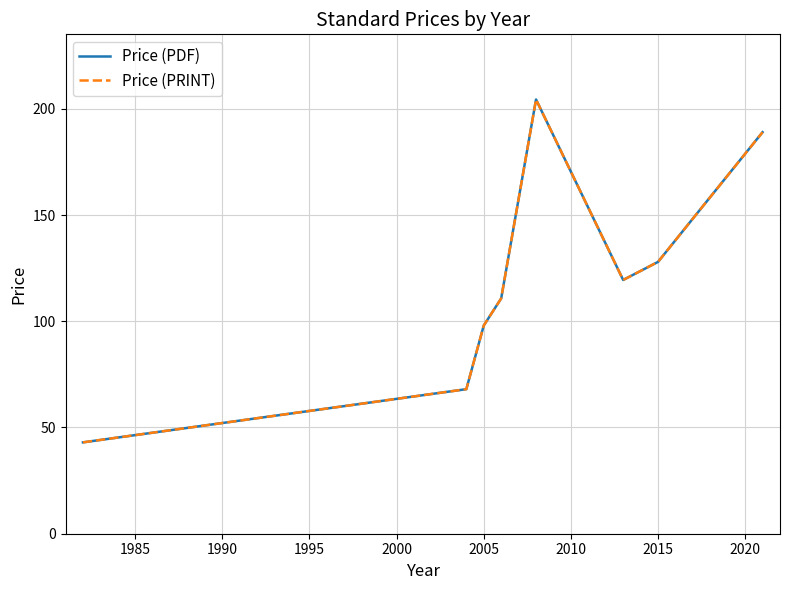

What is the difference between the maximum and minimum values in the Price (PDF) series?

161.4